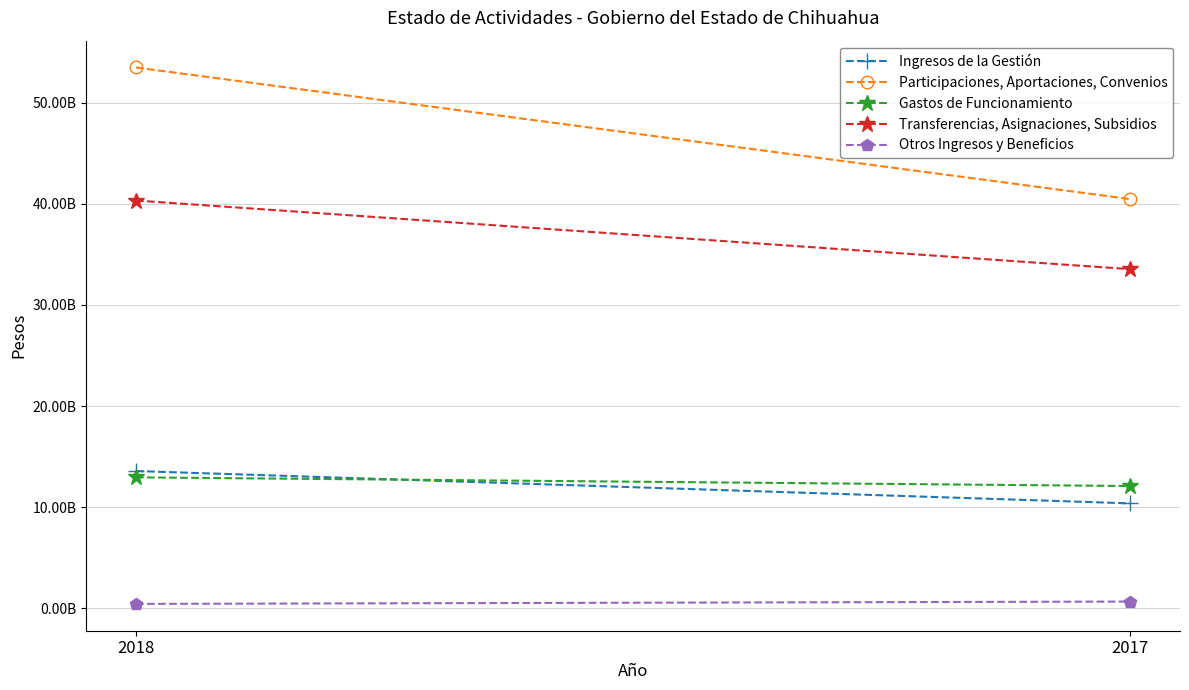

The Ingresos de la Gestión series shows 16161818236 at 2017. True or false?

False